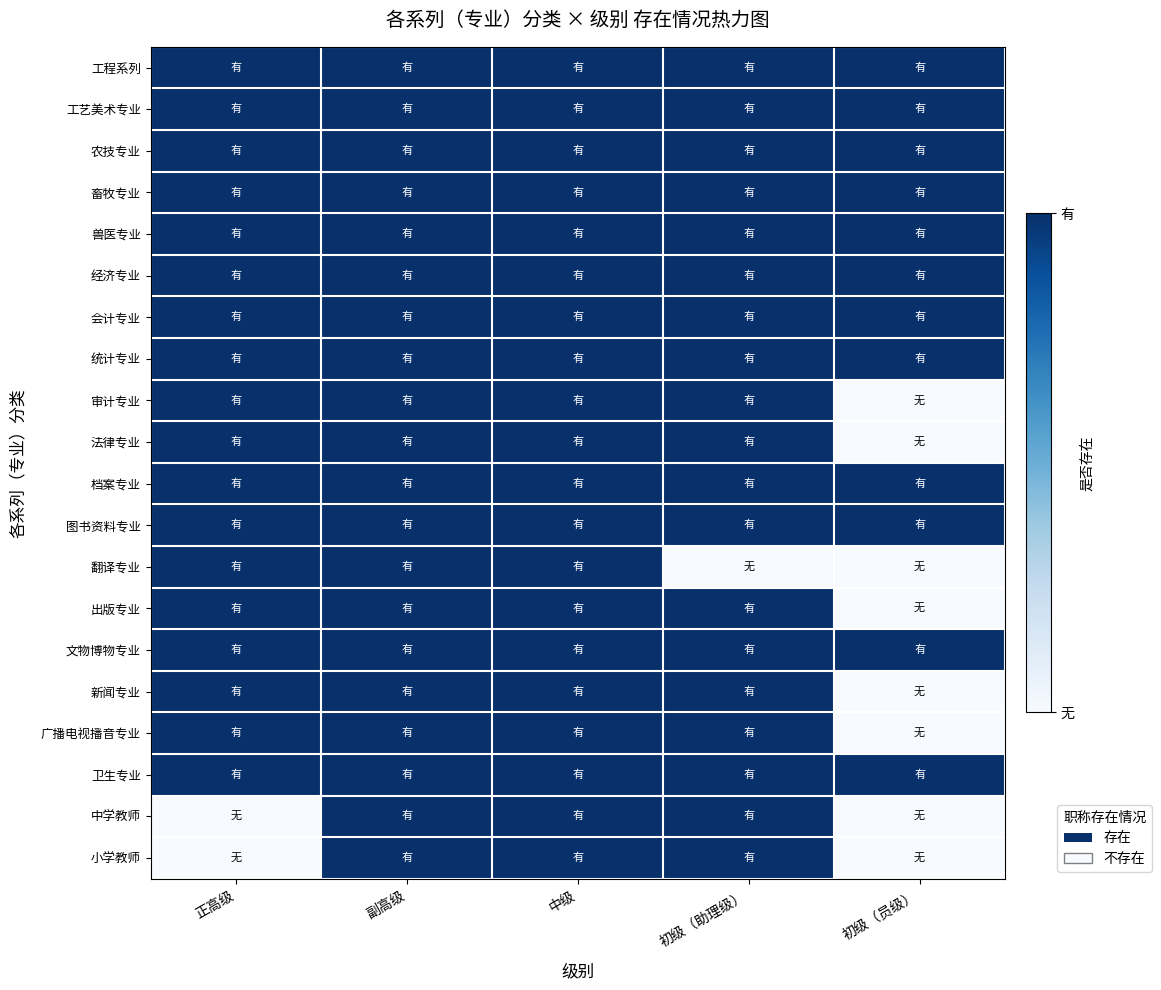

Which series has the largest range (max minus min)?

审计专业